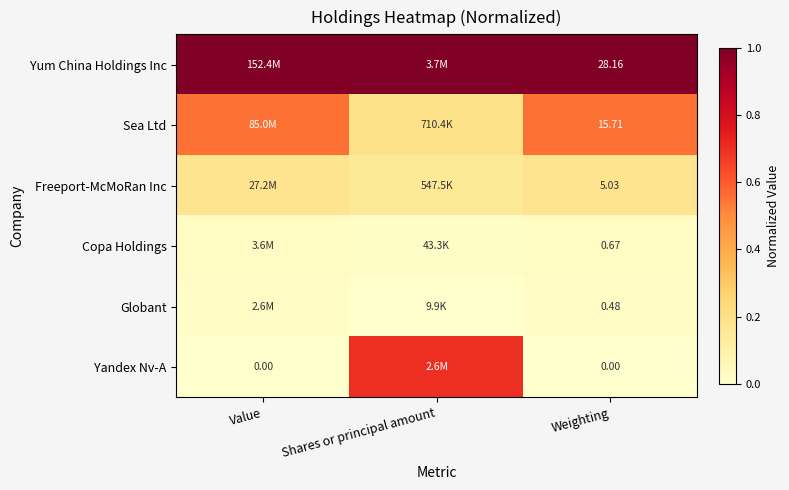

Rank the series at Weighting from lowest to highest value.

Yandex Nv-A, Globant, Copa Holdings, Freeport-McMoRan Inc, Sea Ltd, Yum China Holdings Inc